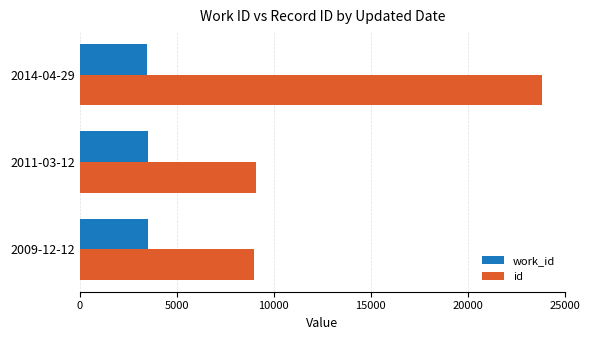

The value of work_id at 2011-03-12 is 3503. True or false?

True